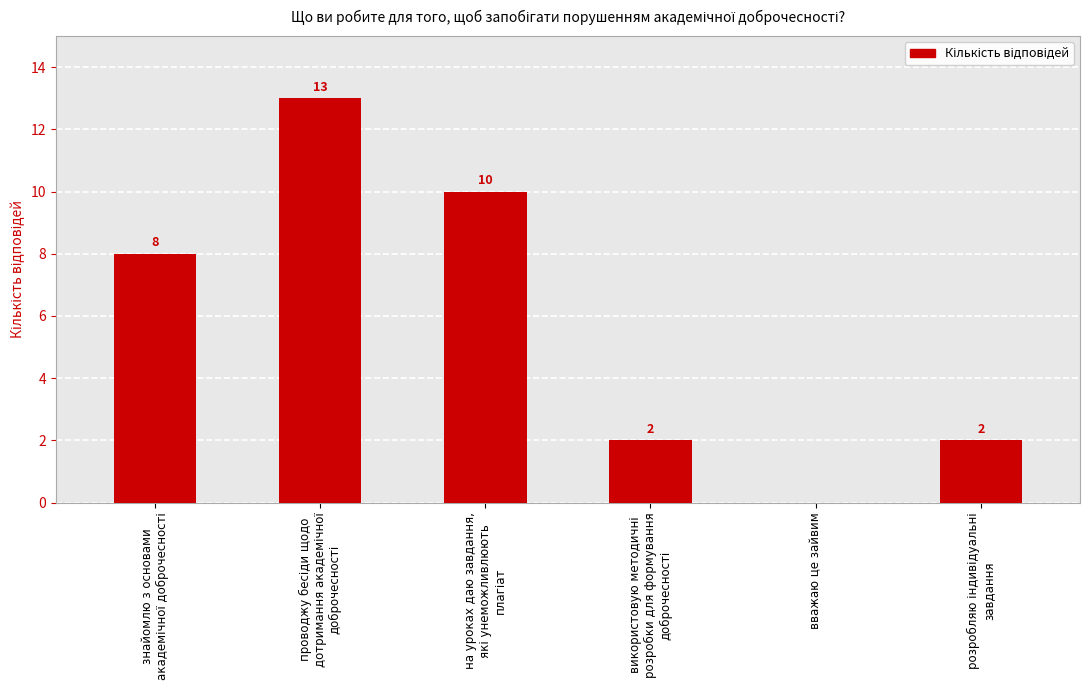

What is the maximum value shown in the chart?

13